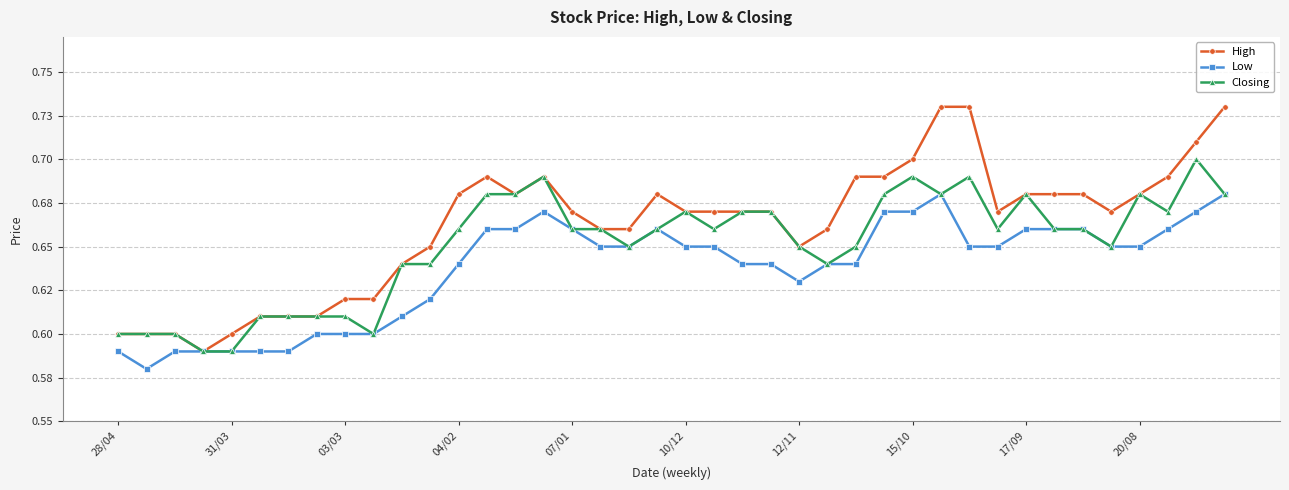

What are all the series names shown in the legend?

High, Low, Closing